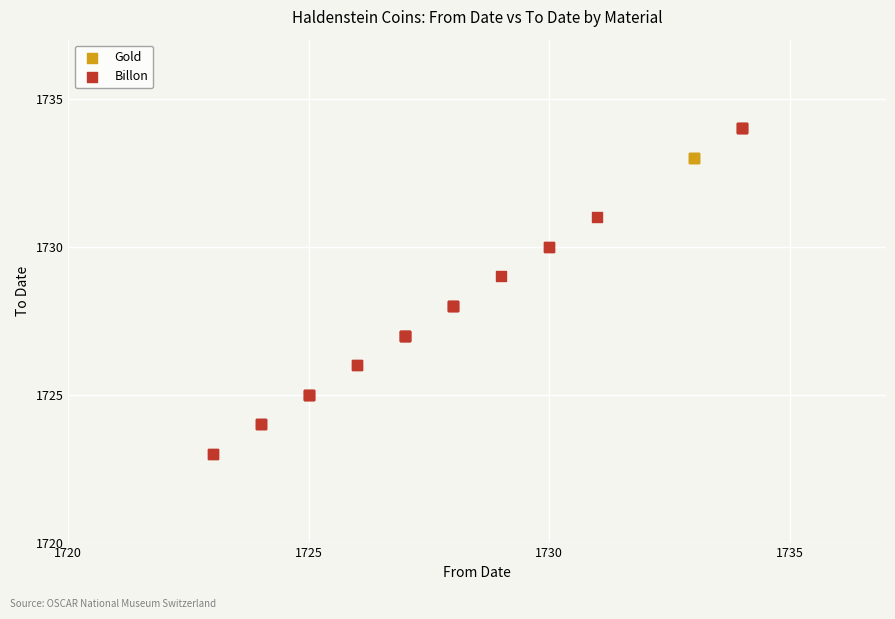

Which series contains the highest Y value?

Billon